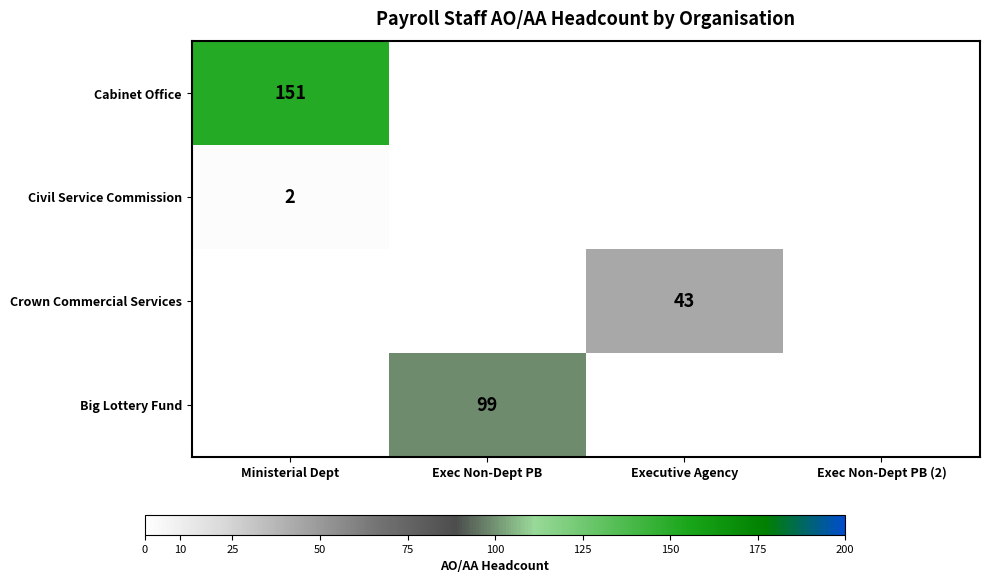

Is the value of Big Lottery Fund at Exec Non-Dept PB greater than the value of Crown Commercial Services at Executive Agency?

Yes